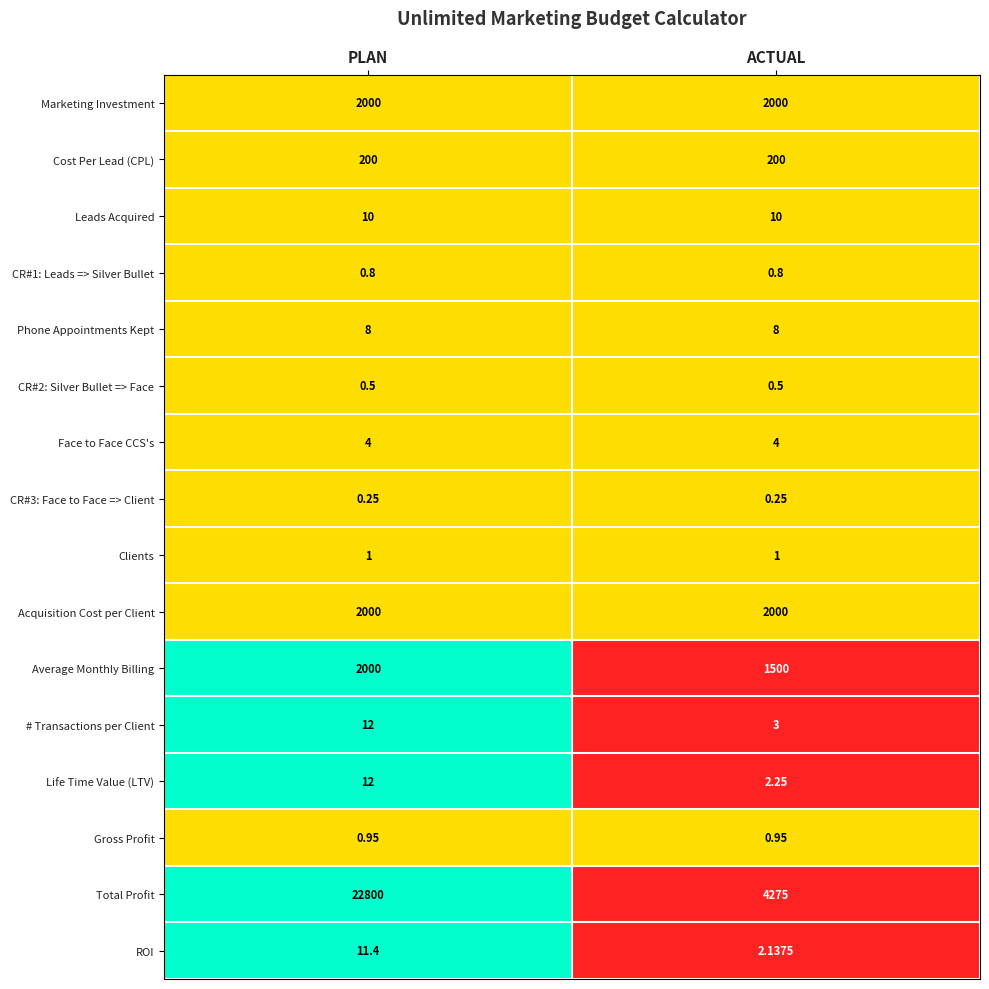

Which label corresponds to the largest value in the chart?

PLAN